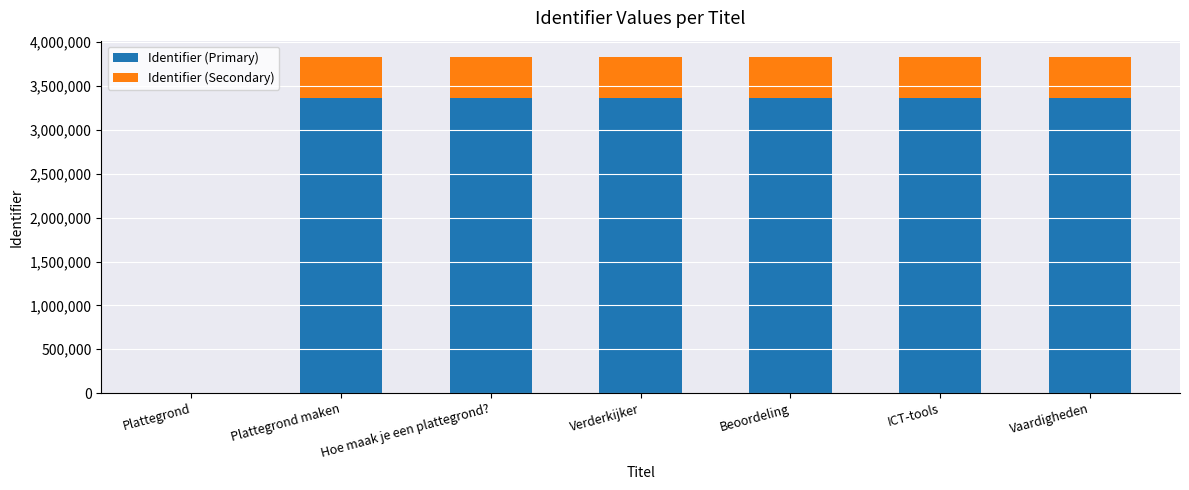

What is the sum of all Identifier (Primary) values?

20201434.9